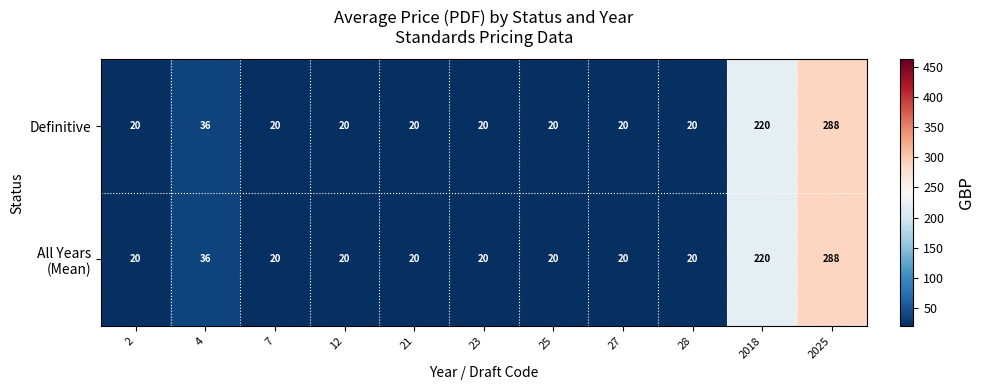

At which category does the chart reach its peak across all series?

2025